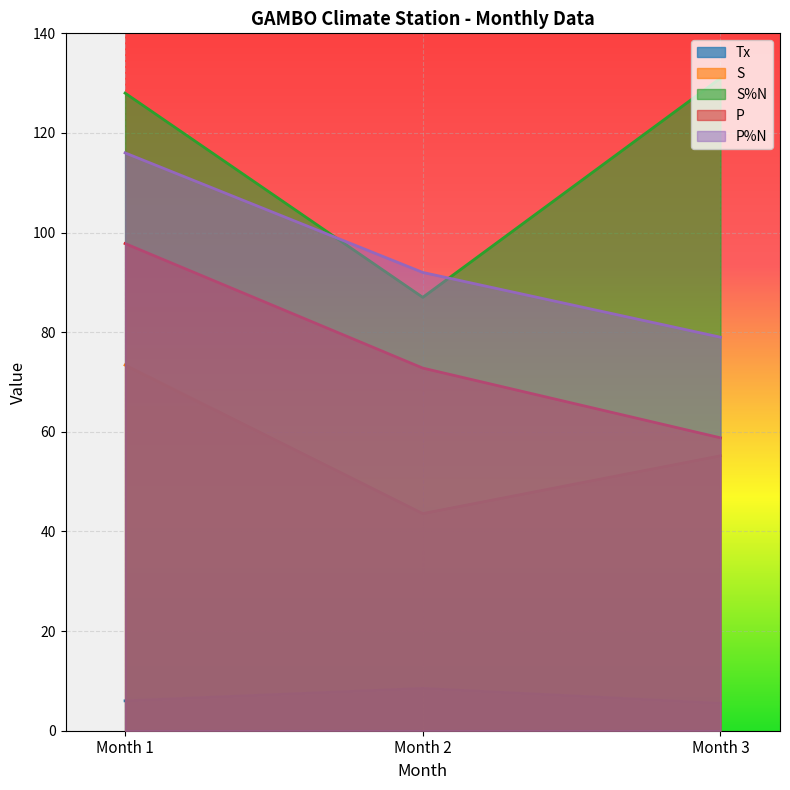

Reading right to left, list all the values displayed in this chart.

Tx: 5.5	8.5	6.0
S: 55.2	43.6	73.4
S%N: 131.0	87.0	128.0
P: 58.8	72.8	97.8
P%N: 79.0	92.0	116.0